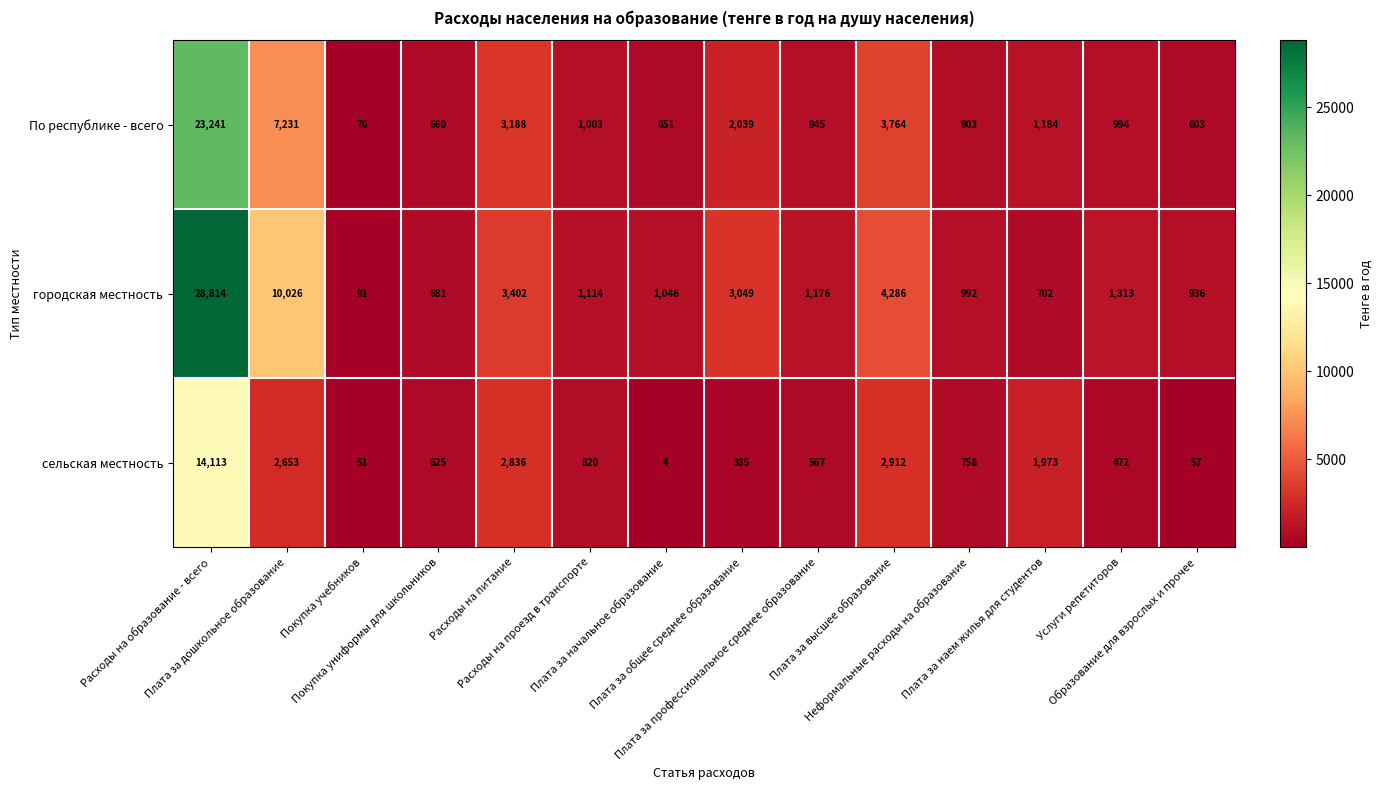

What is the sum of all сельская местность values?

28226